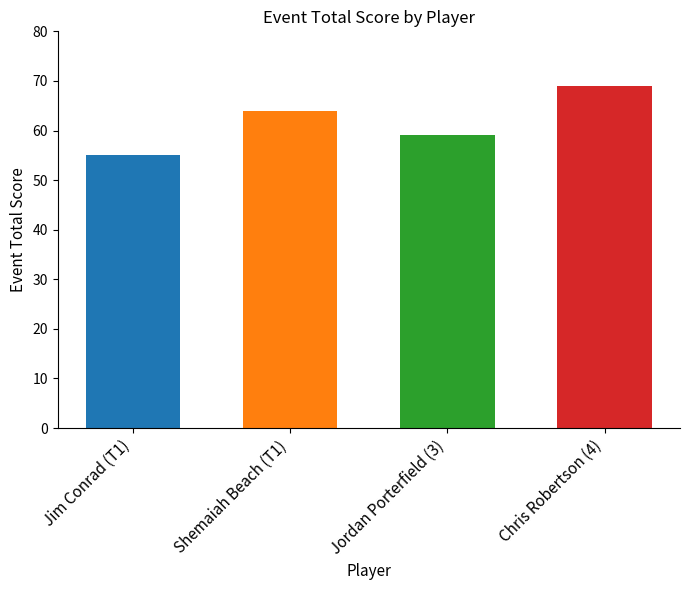

Rank the categories by value from highest to lowest.

Chris Robertson (4), Shemaiah Beach (T1), Jordan Porterfield (3), Jim Conrad (T1)